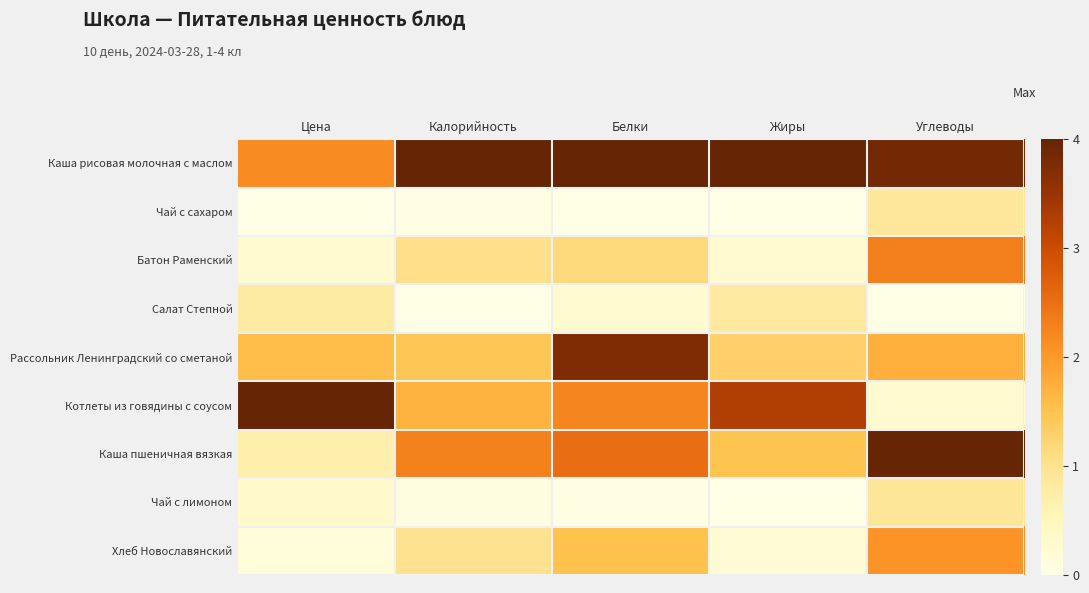

Which series changed the most between Белки and Жиры?

Рассольник Ленинградский со сметаной